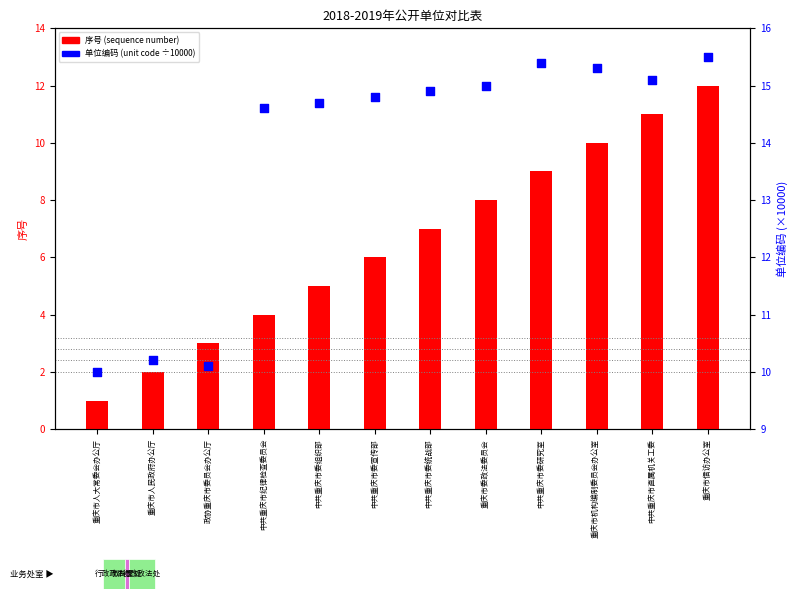

Which series contains the lowest Y value?

序号 (sequence number)